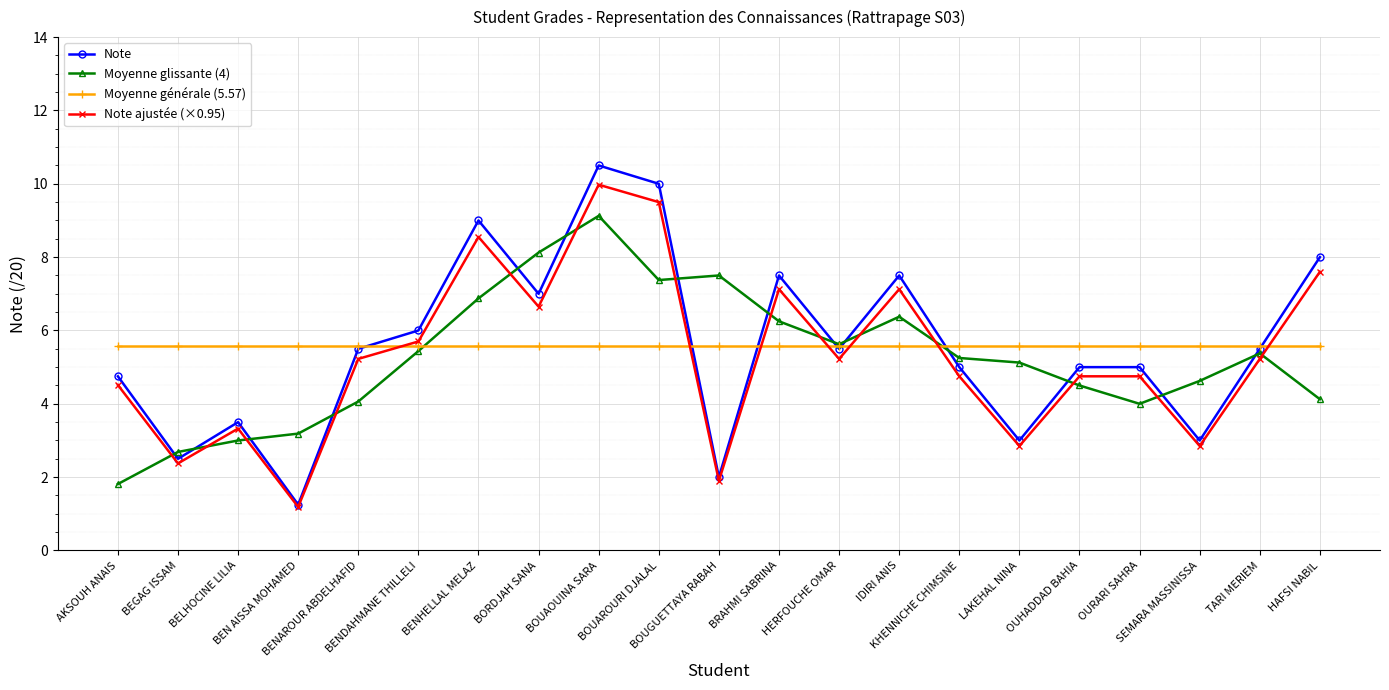

At which label does Moyenne glissante (4) first exceed 5?

BENDAHMANE THILLELI